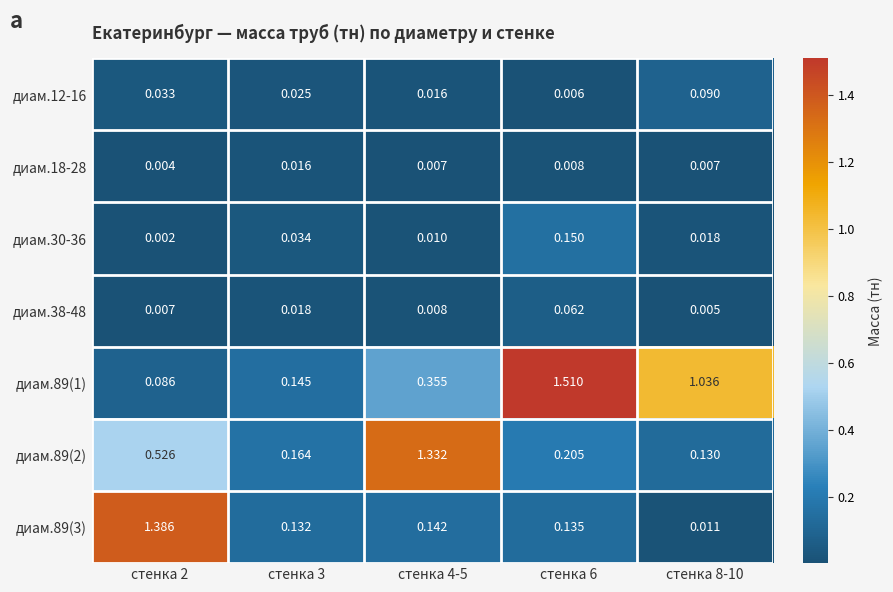

Is the value of диам.89(2) at стенка 3 greater than the value of диам.12-16 at стенка 4-5?

Yes